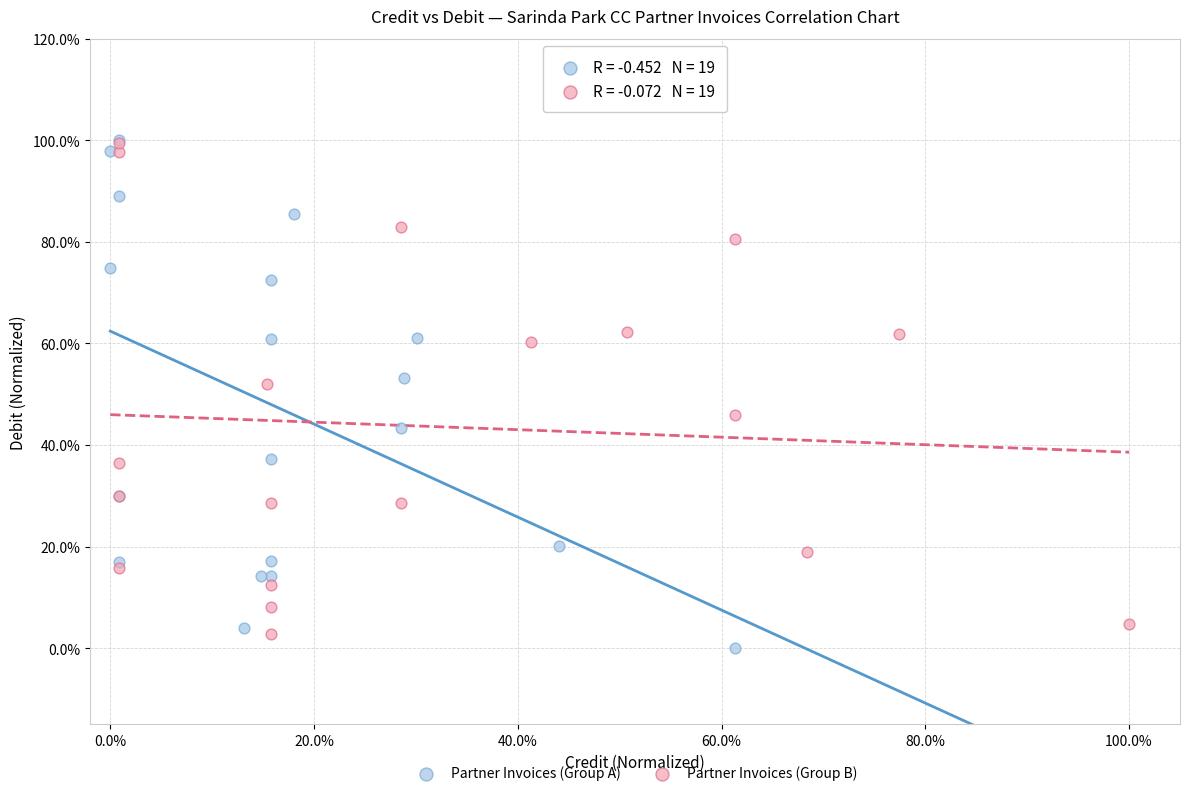

Which series contains the lowest Y value?

Partner Invoices (Group A)